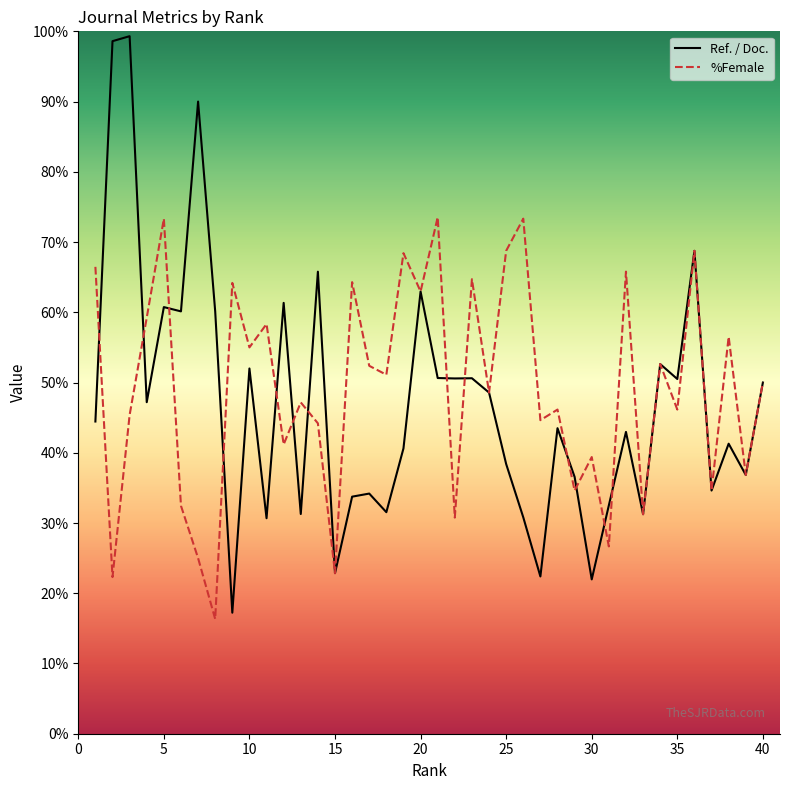

Which series has the largest range (max minus min)?

Ref. / Doc.